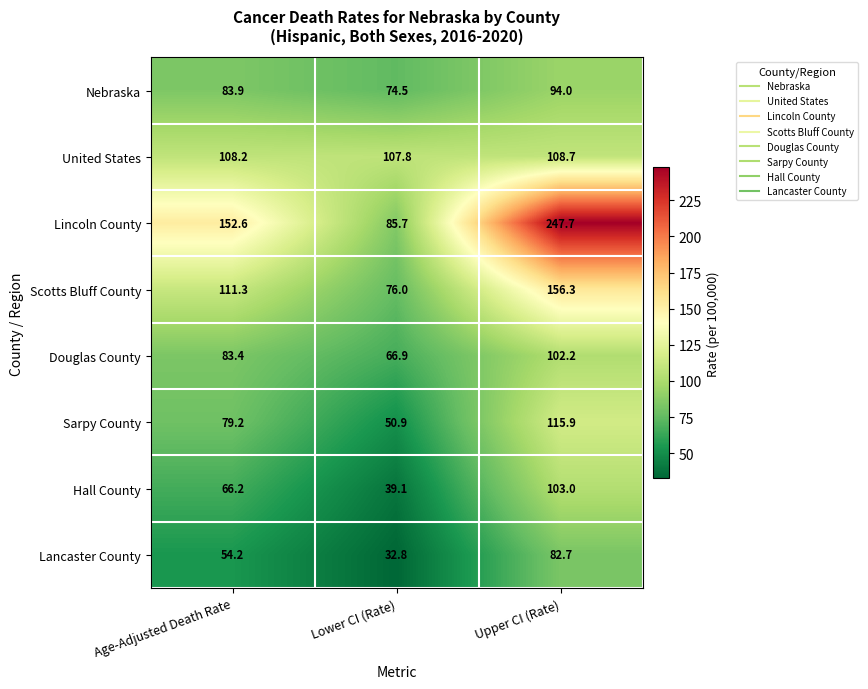

How many values in the Nebraska series are below 83?

1